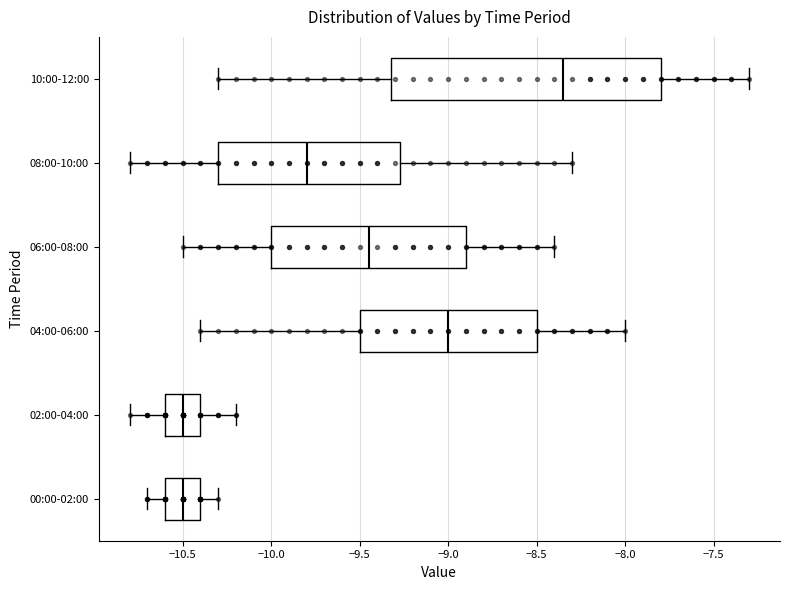

Where is the left edge of the box for 10:00-12:00 on the x-axis? The values are not printed on the chart, so give them approximately, as read against the axis.

-9.30